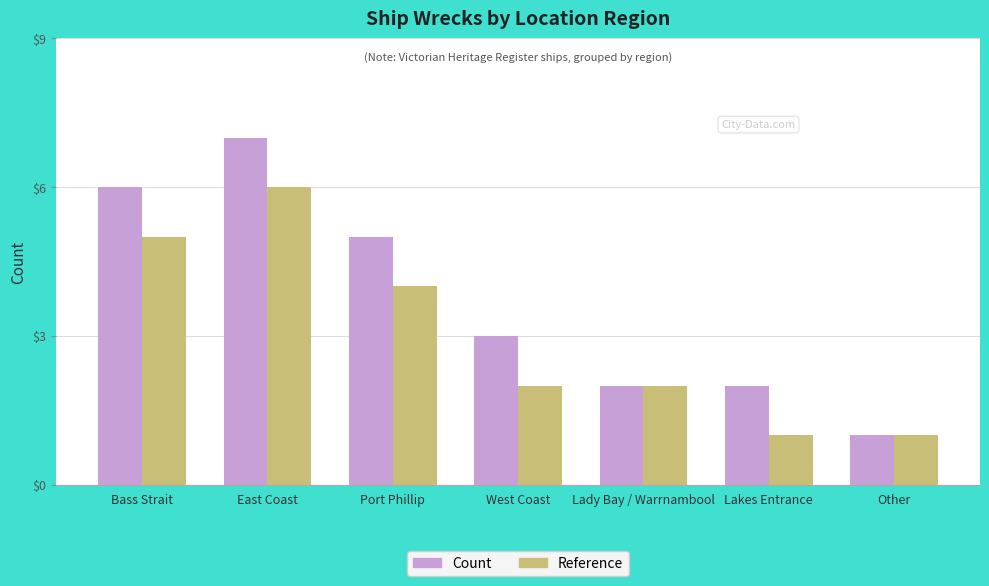

What is the highest value of the Count series?

7